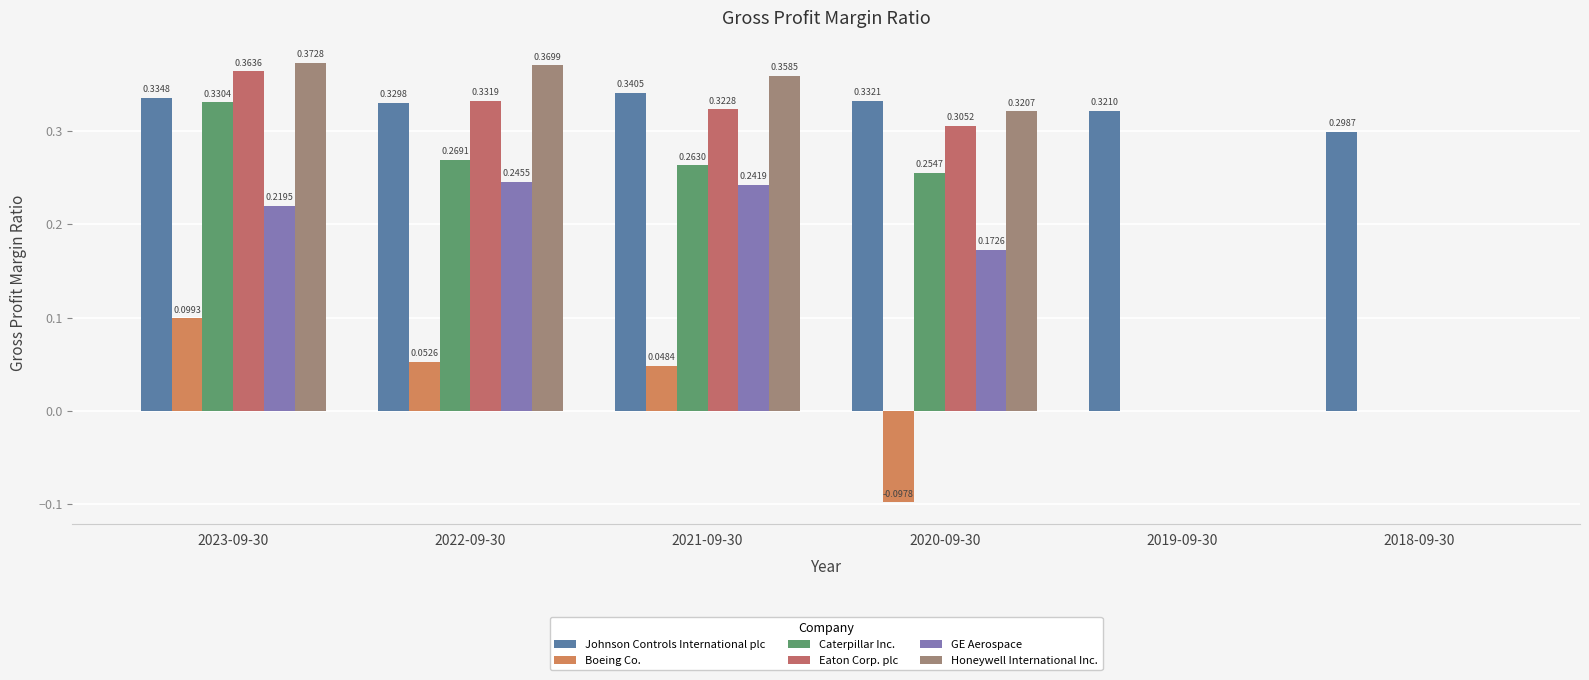

Which category has the lowest value in the Honeywell International Inc. series?

2019-09-30